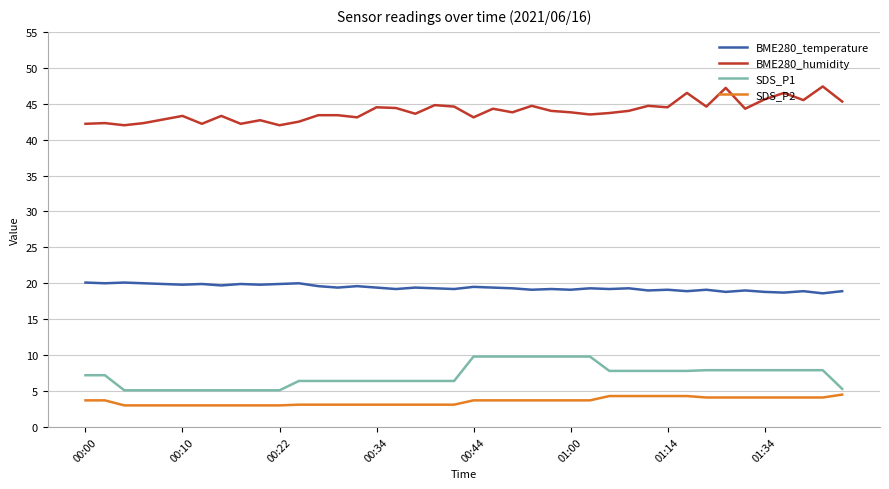

Which series has the largest total across all categories?

BME280_humidity